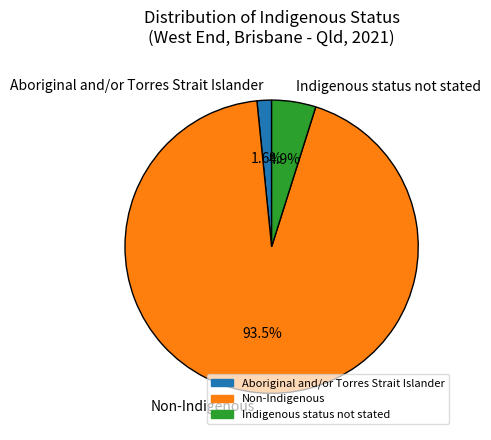

What percentage is the Aboriginal and/or Torres Strait Islander slice, to the nearest percent?

2%